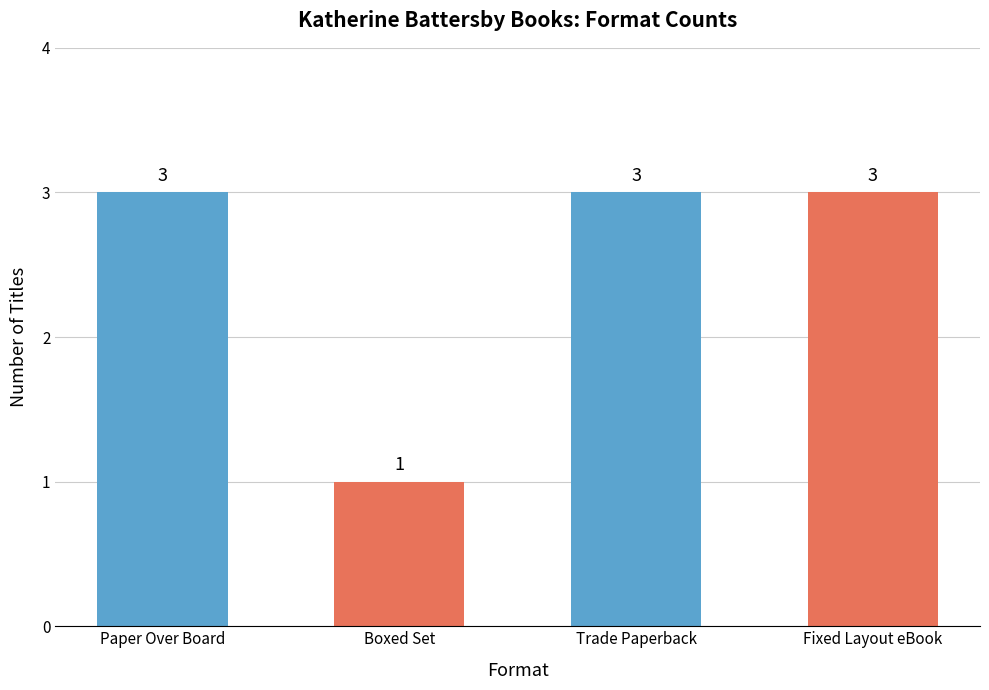

What is the label of the 4th bar from the left?

Fixed Layout eBook